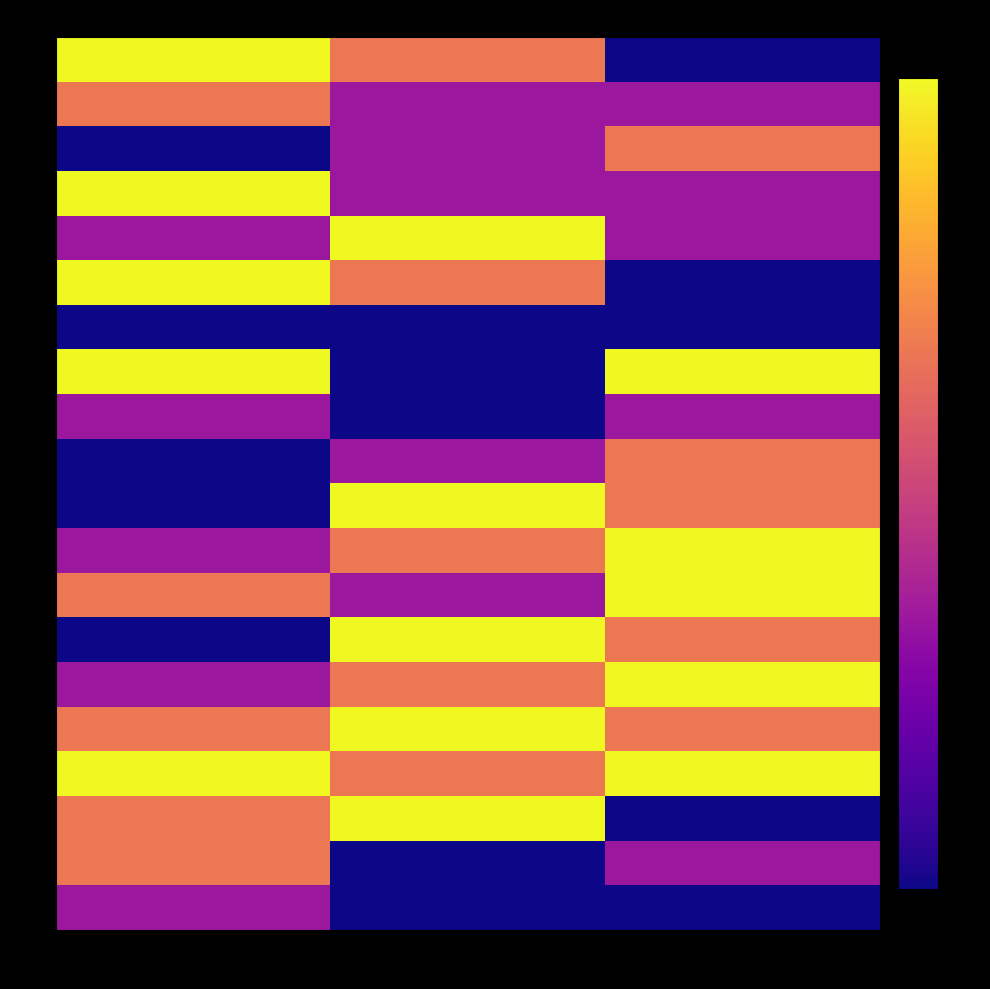

Which series has the widest spread of values?

1